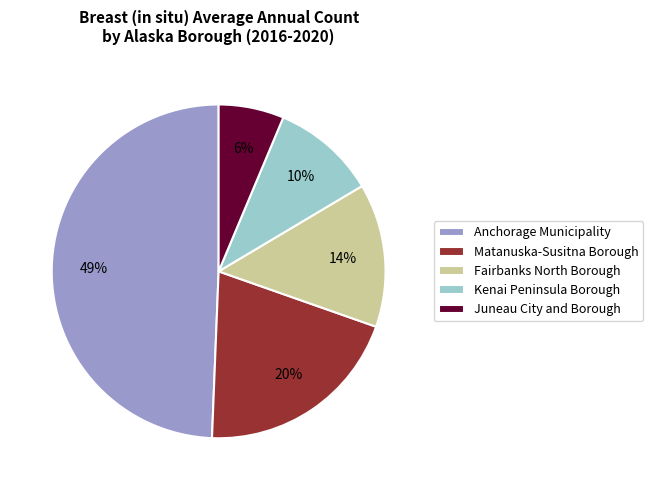

To the nearest percent, what is the difference between the Kenai Peninsula Borough and Fairbanks North Borough slice percentages?

4%